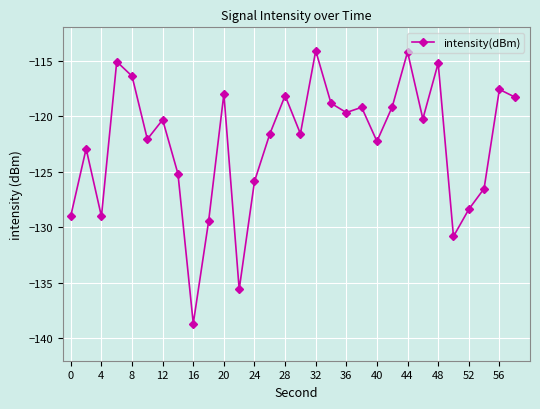

What is the sum of all values?

-3673.3